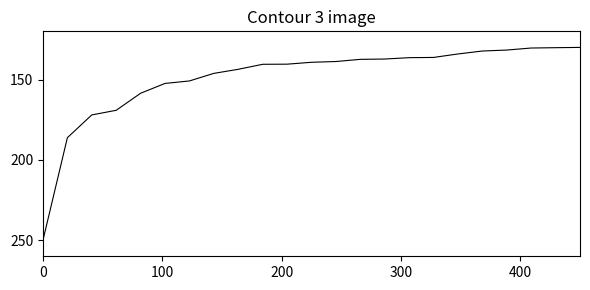

What is the greatest value displayed?

250.0